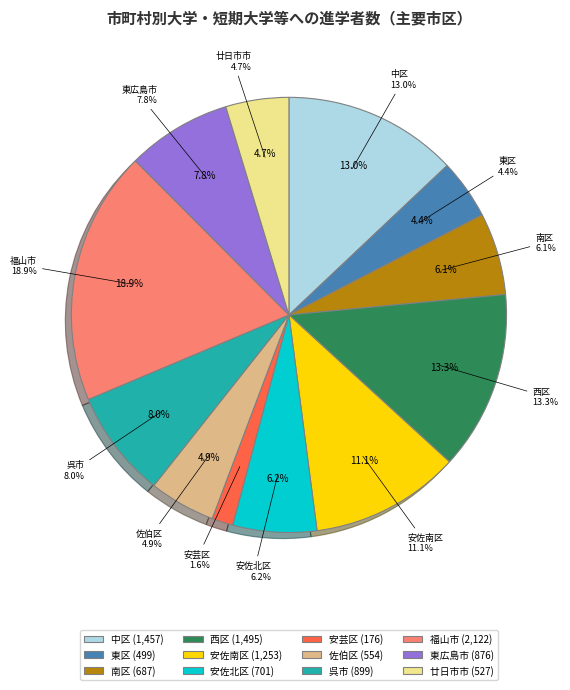

Is it true that 安佐南区 is 11% of the pie?

True